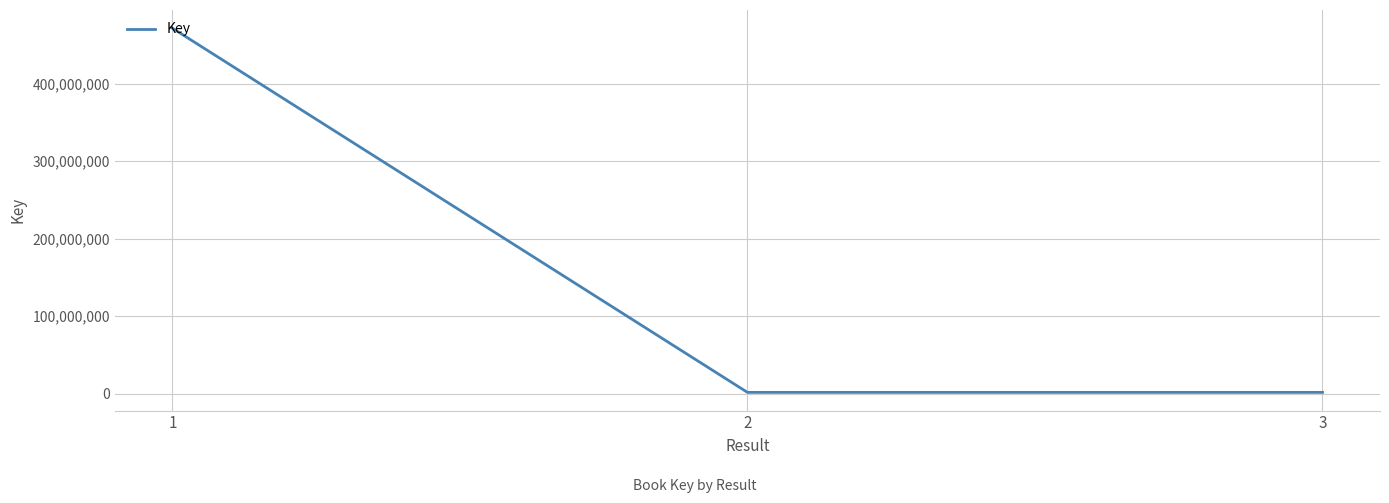

How many lines are shown in the chart?

1